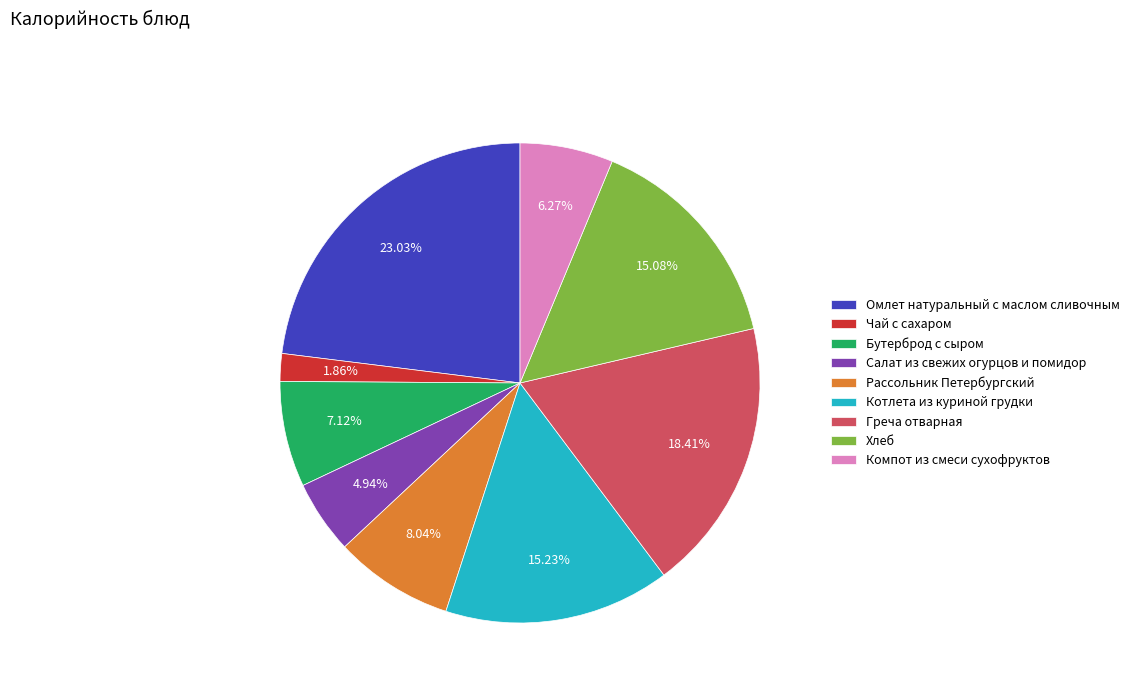

To the nearest percent, what percentage of the pie is Салат из свежих огурцов и помидор?

5%